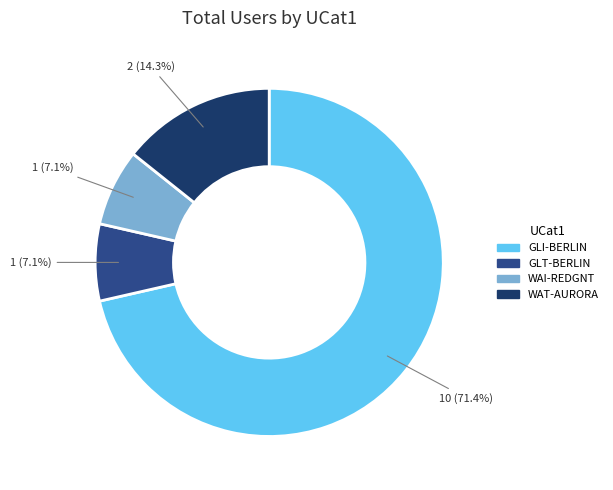

To the nearest percent, what is the difference between the largest and smallest slice percentages?

64%